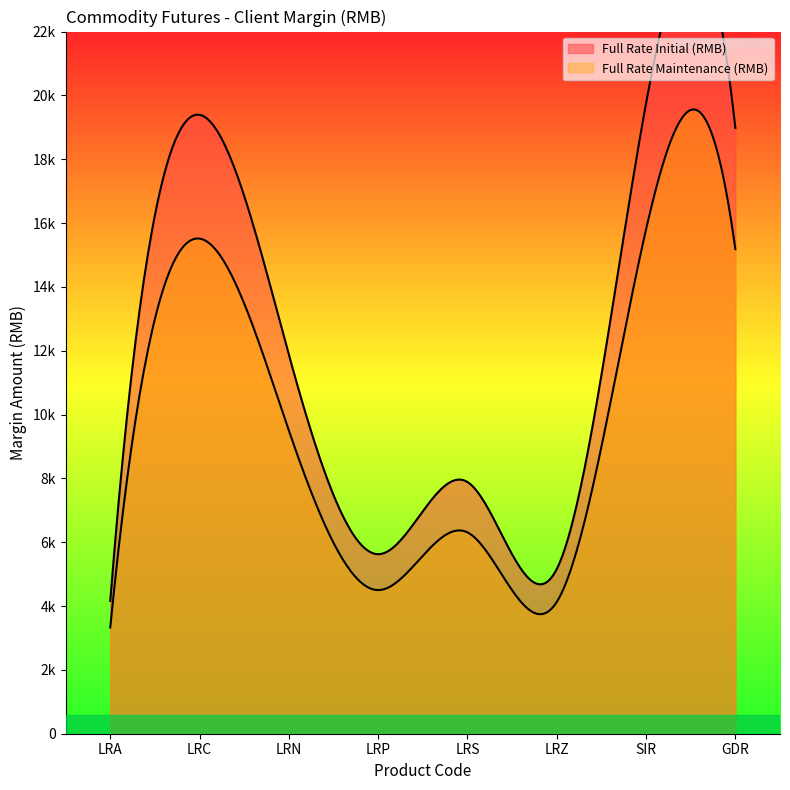

Which series has the widest spread of values?

Full Rate Initial (RMB)